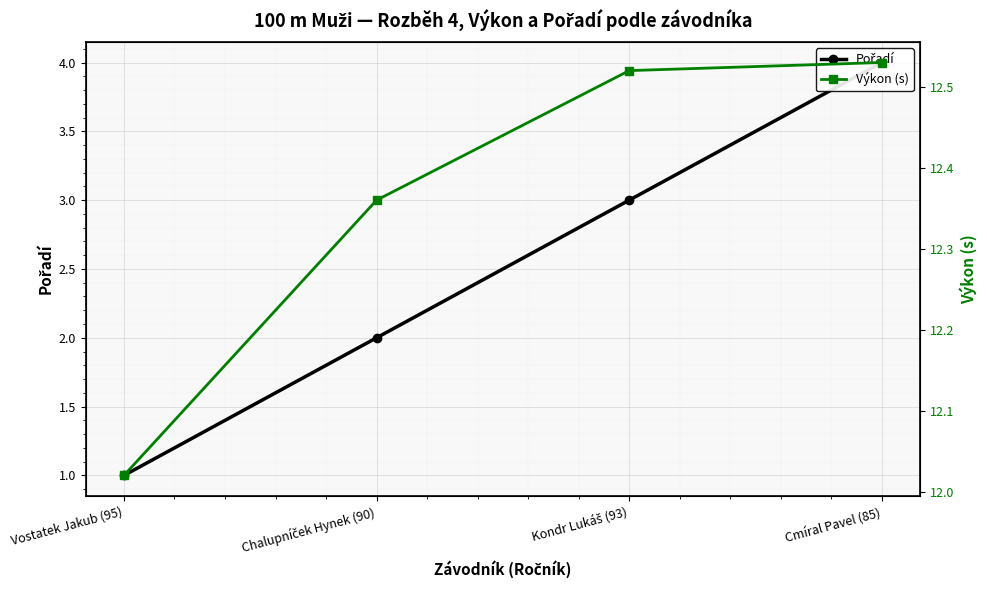

What are all the series names shown in the legend?

Pořadí, Výkon (s)